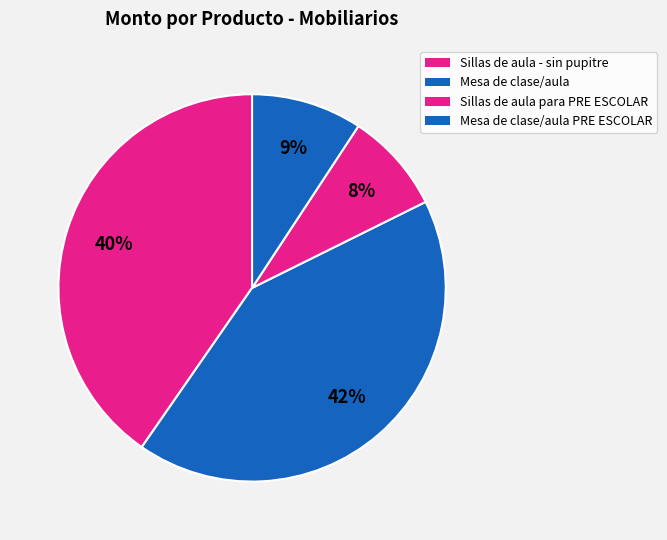

What is the ratio of the value at Mesa de clase/aula to the value at Sillas de aula - sin pupitre?

1.0